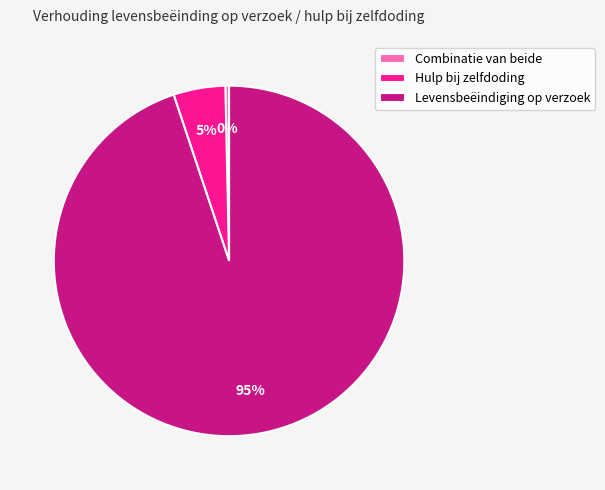

To the nearest percent, what is the difference between the largest and smallest slice percentages?

95%